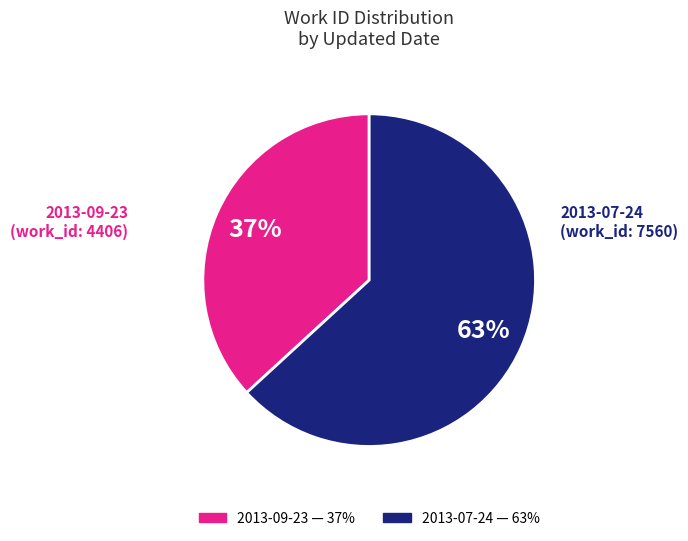

Count the number of slices in the pie.

2